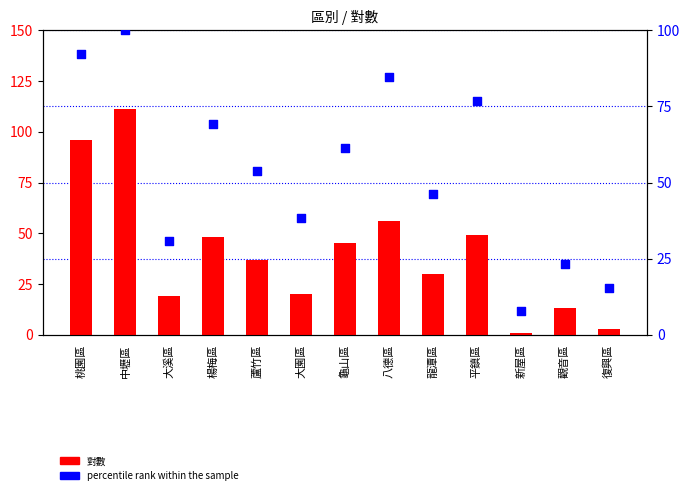

Which series has the largest total across all categories?

percentile rank within the sample